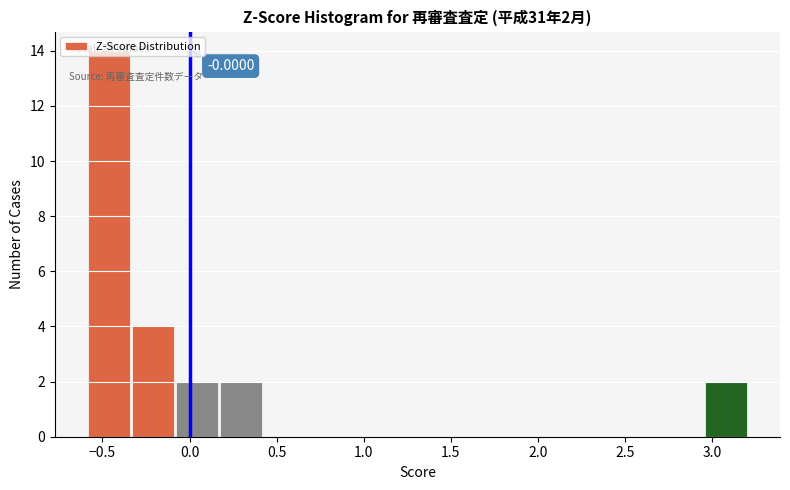

Over which range of the x-axis is the bar tallest?

-0.60 to -0.35